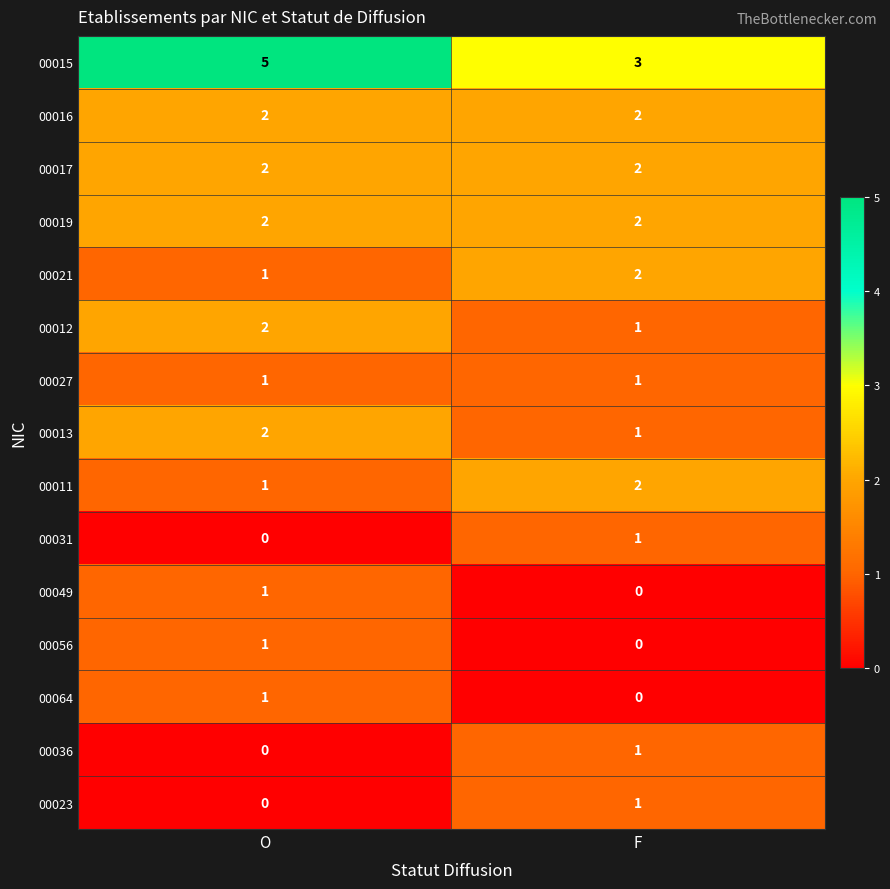

At which category is the sum across all series the highest?

O